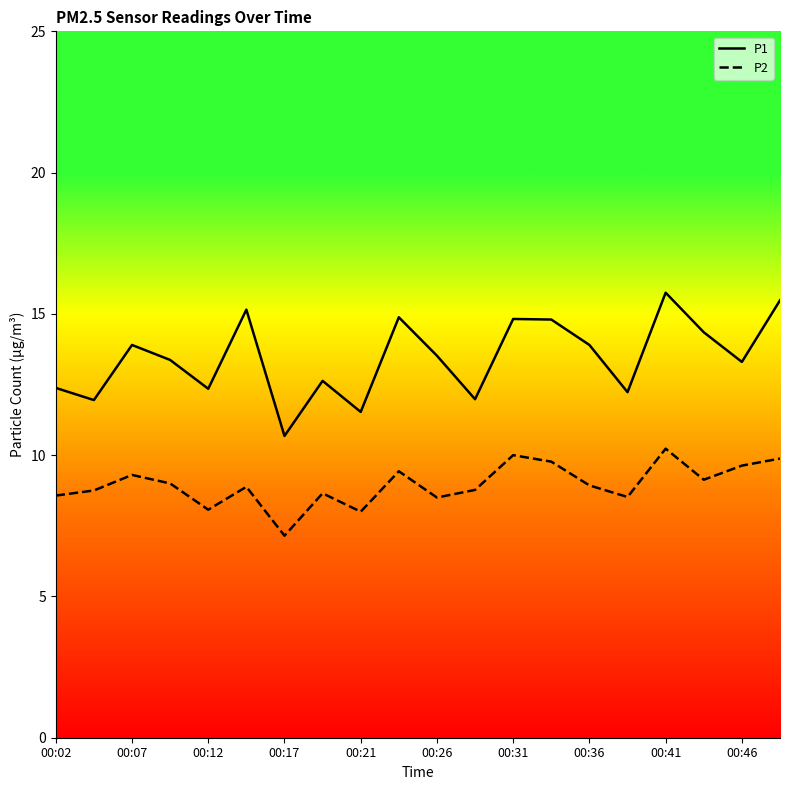

Which series has the largest range (max minus min)?

P1